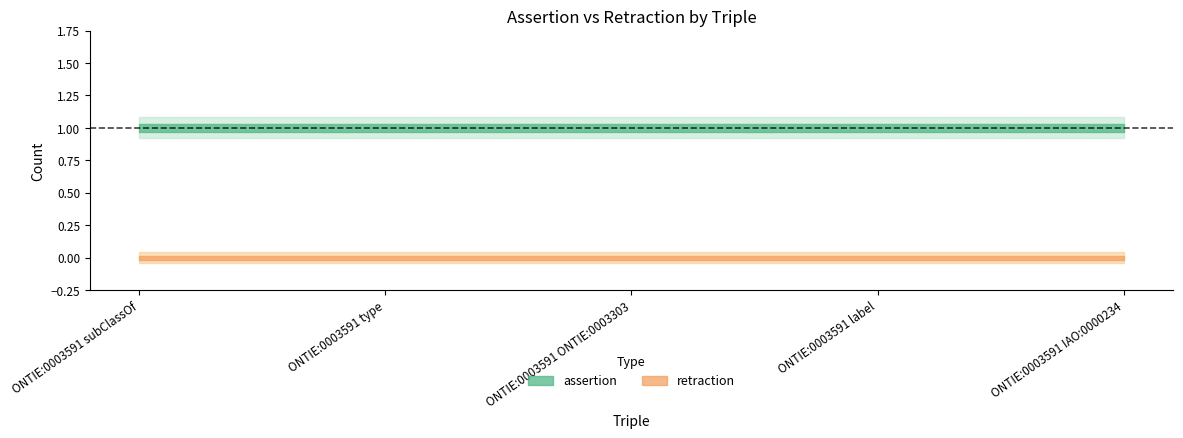

The retraction series shows 0 at ONTIE:0003591 IAO:0000234. True or false?

True